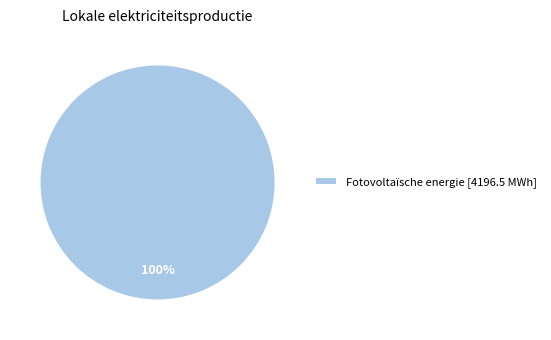

The Fotovoltaïsche energie [4196.5 MWh] slice represents 95% of the pie. True or false?

False